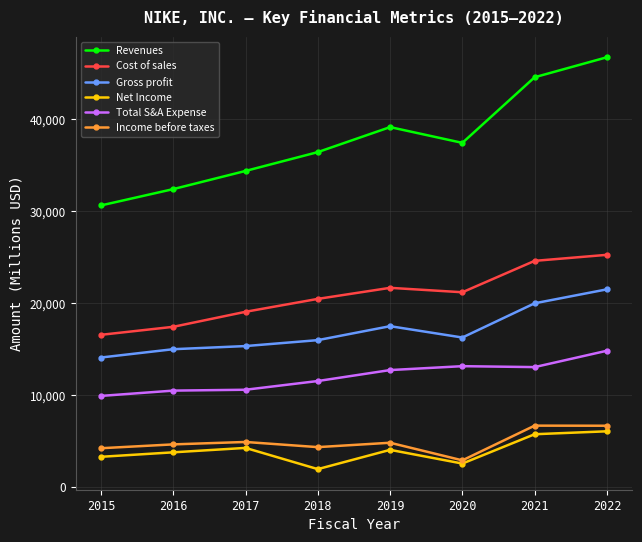

What is the value of the Gross profit point at the 1st from the left?

14067